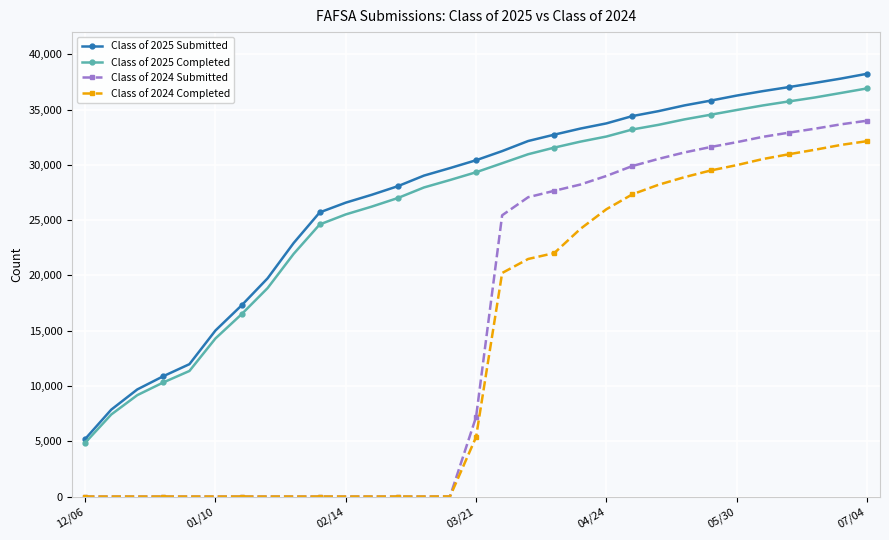

At how many categories does at least one series exceed 17990?

24